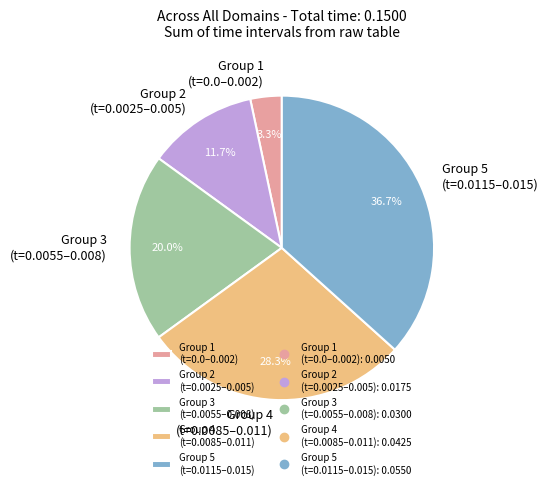

Count the number of slices in the pie.

5